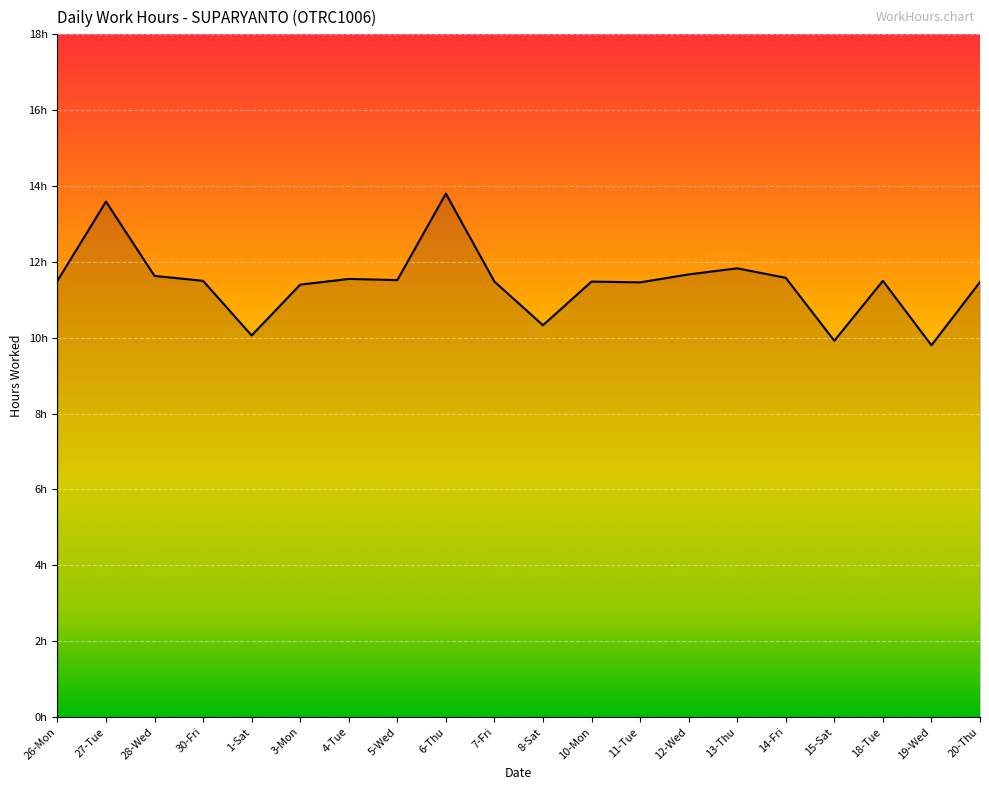

List the labels in order of value, smallest first.

19-Wed, 15-Sat, 1-Sat, 8-Sat, 3-Mon, 11-Tue, 20-Thu, 7-Fri, 10-Mon, 26-Mon, 30-Fri, 18-Tue, 5-Wed, 4-Tue, 14-Fri, 28-Wed, 12-Wed, 13-Thu, 27-Tue, 6-Thu